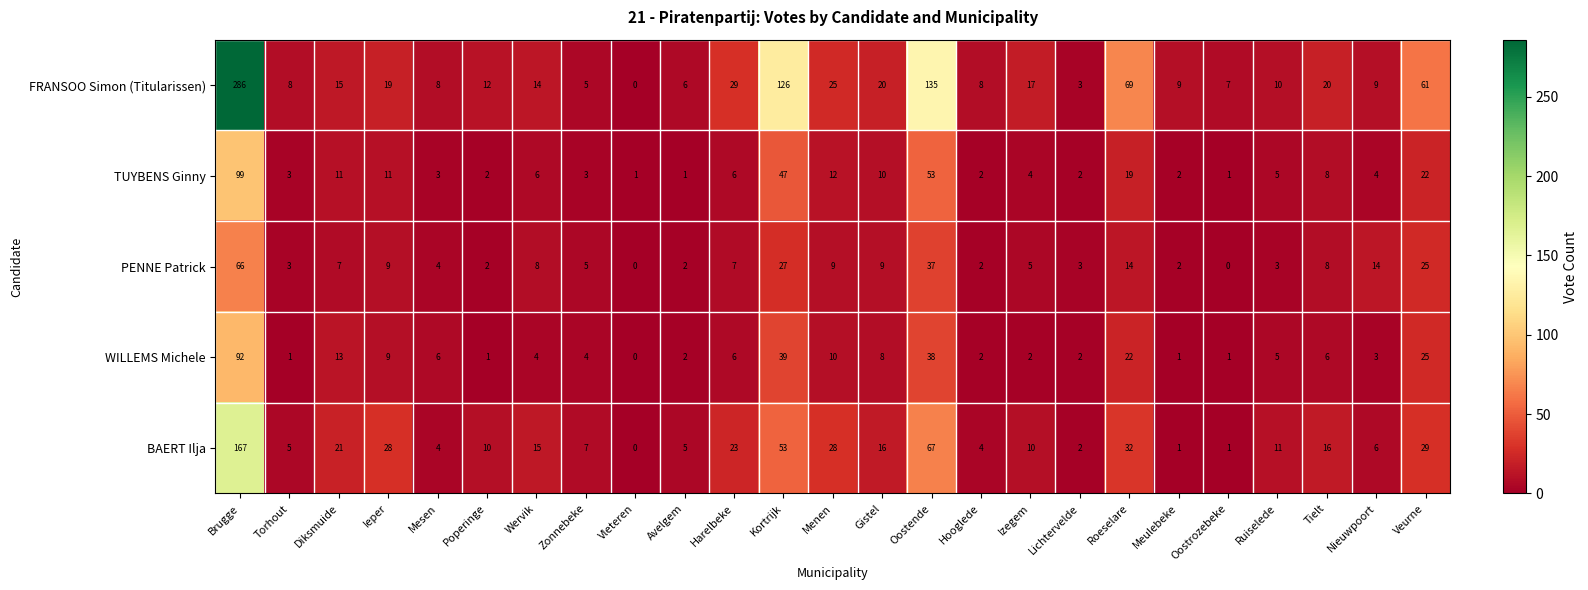

Where does the BAERT Ilja series first go above 11?

Brugge